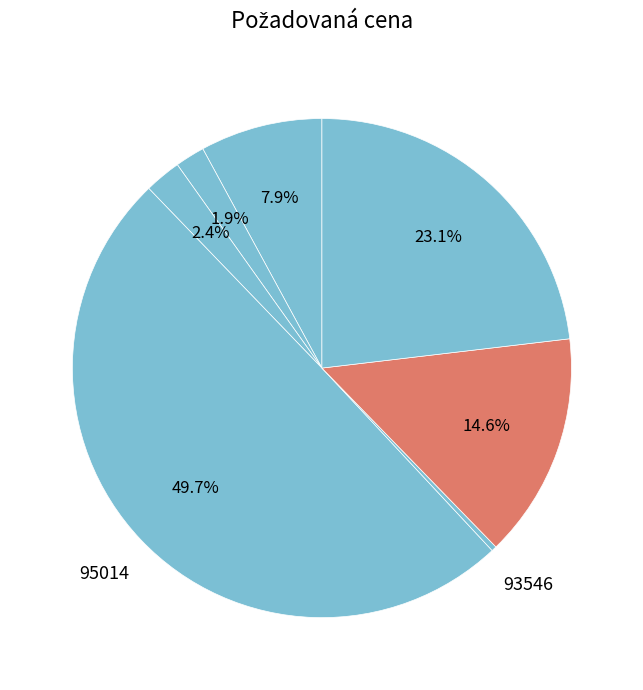

Count the number of slices in the pie.

7